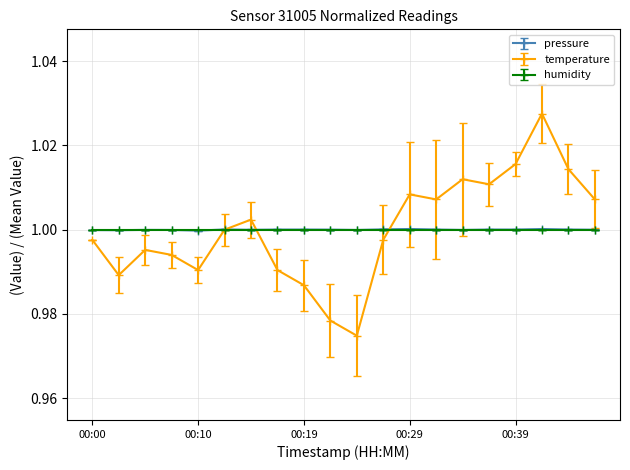

True or false: temperature has more than 2 points higher than both neighbors.

True